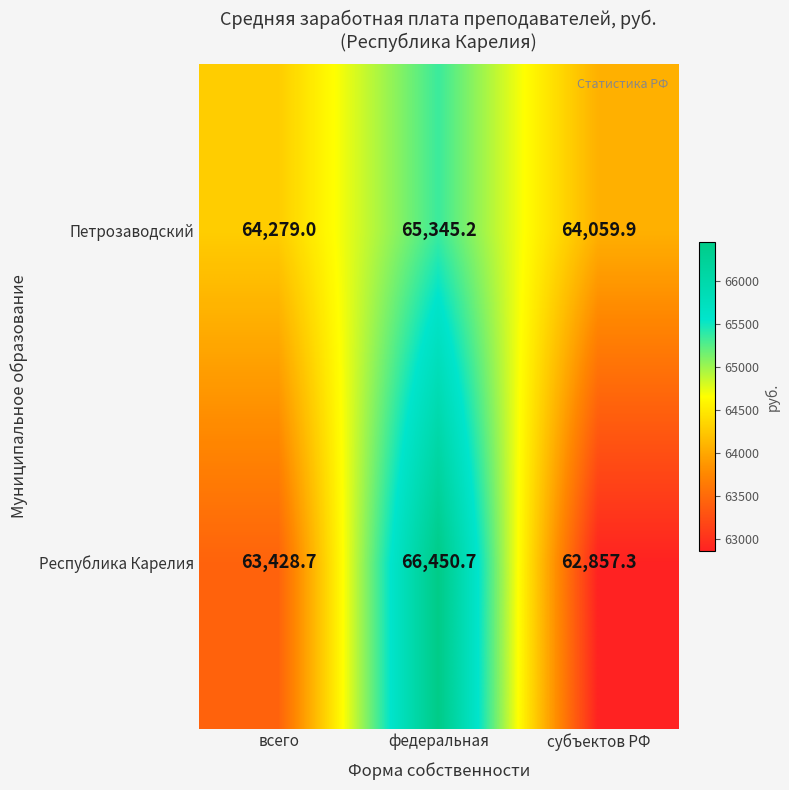

Which category has the lowest value across all series?

субъектов РФ